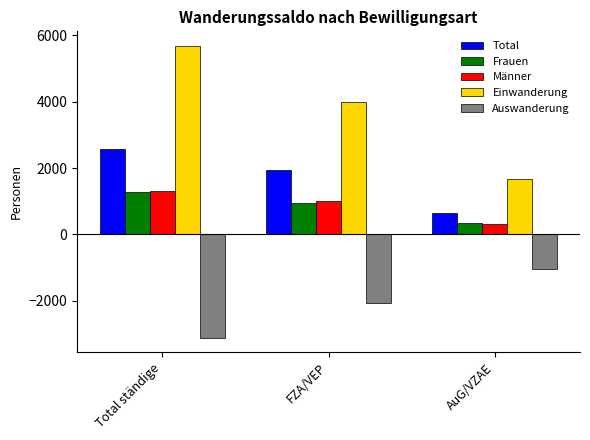

The value of Frauen at FZA/VEP is 1616. True or false?

False